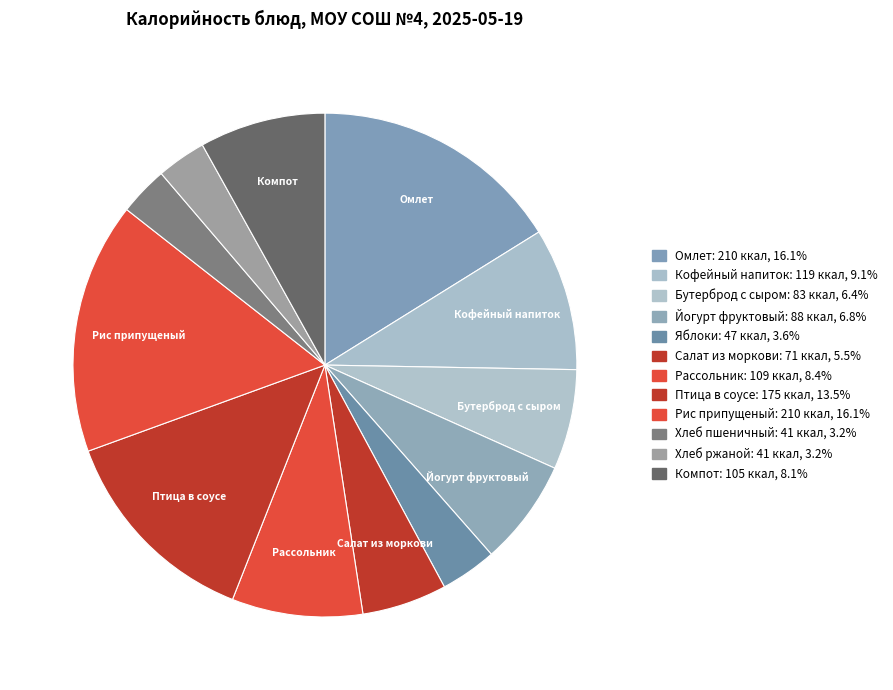

How many slices are in this pie chart?

12